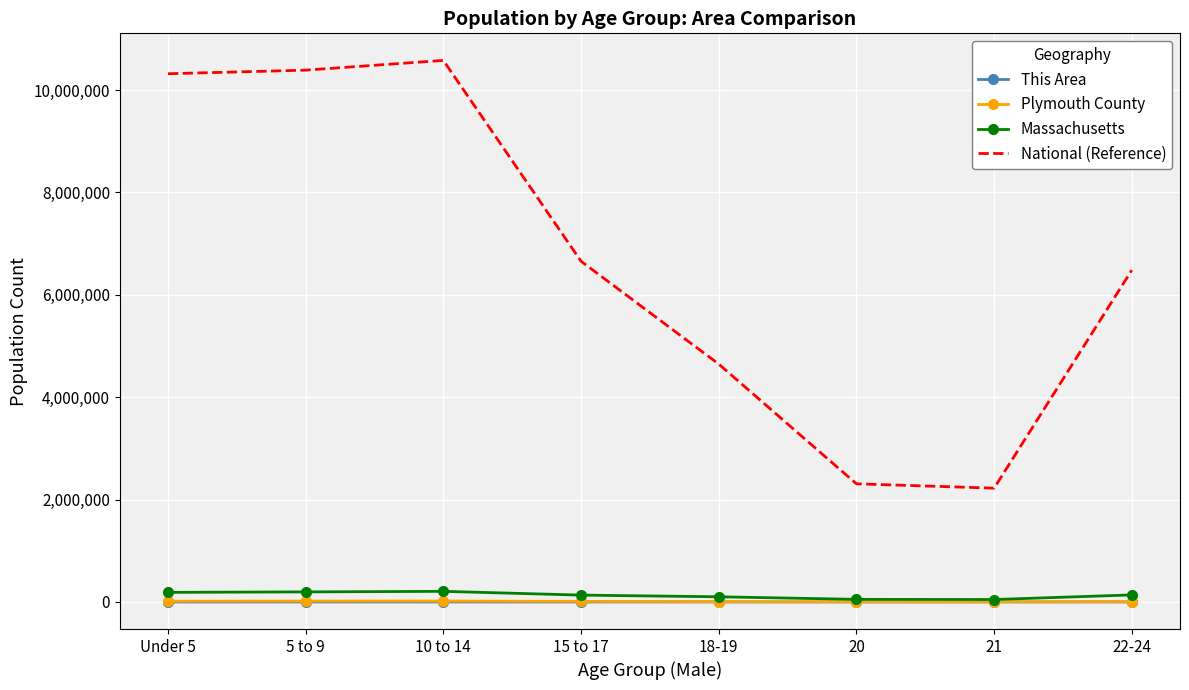

What is the sum of the Plymouth County values at 5 to 9 and 20?

19874